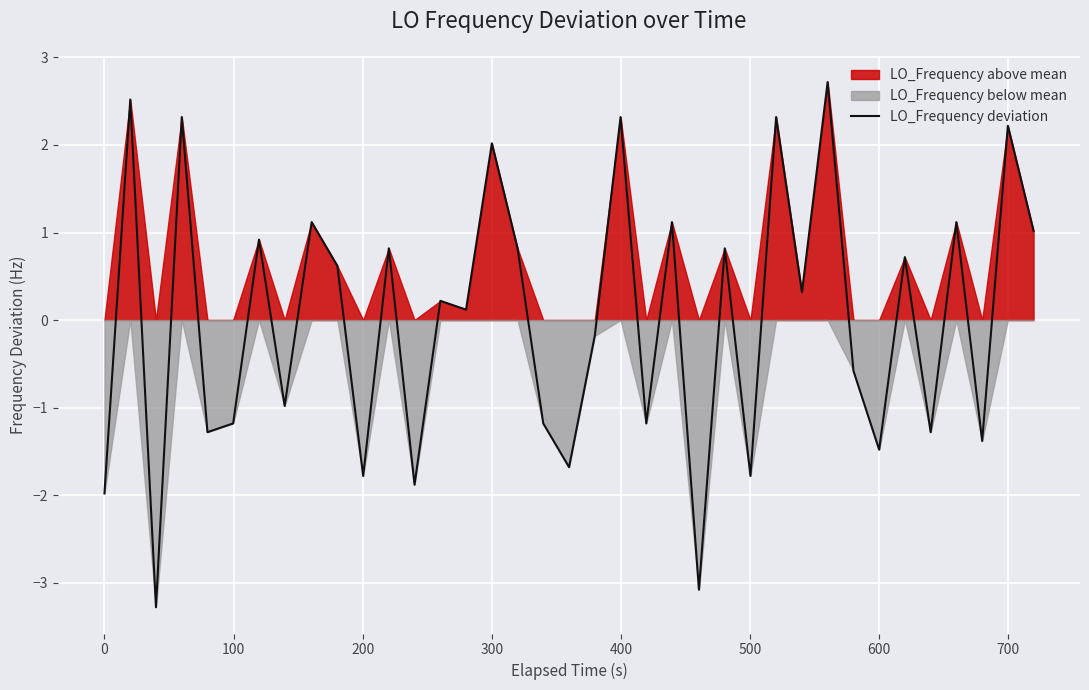

What is the lowest value of the LO_Frequency deviation series?

-3.3